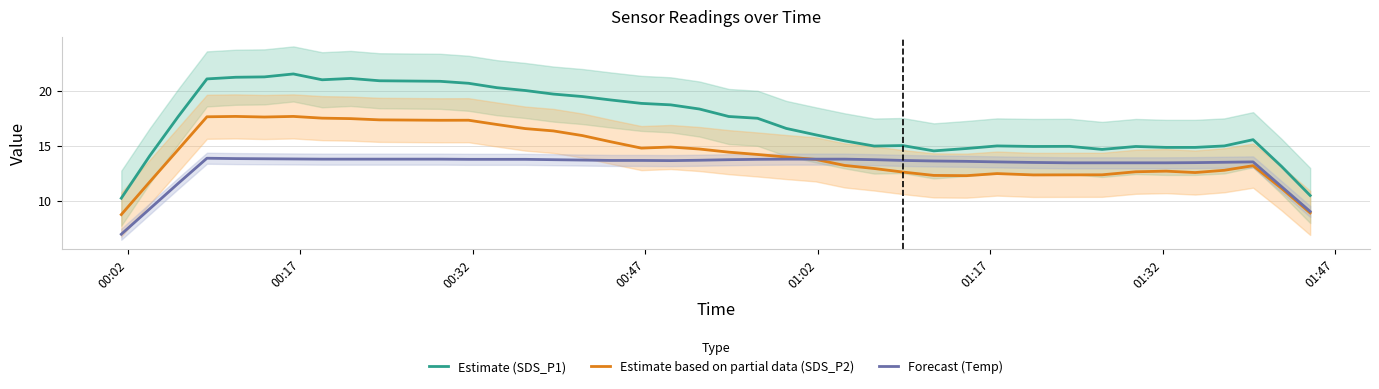

What is the maximum value for Estimate based on partial data (SDS_P2)?

17.7